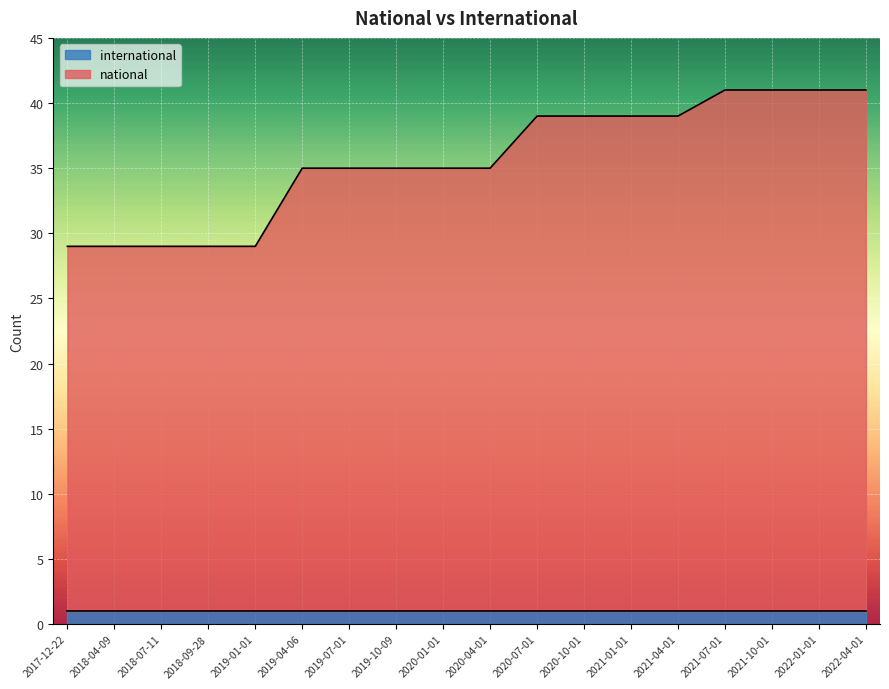

Which category has the lowest value across all series?

2017-12-22